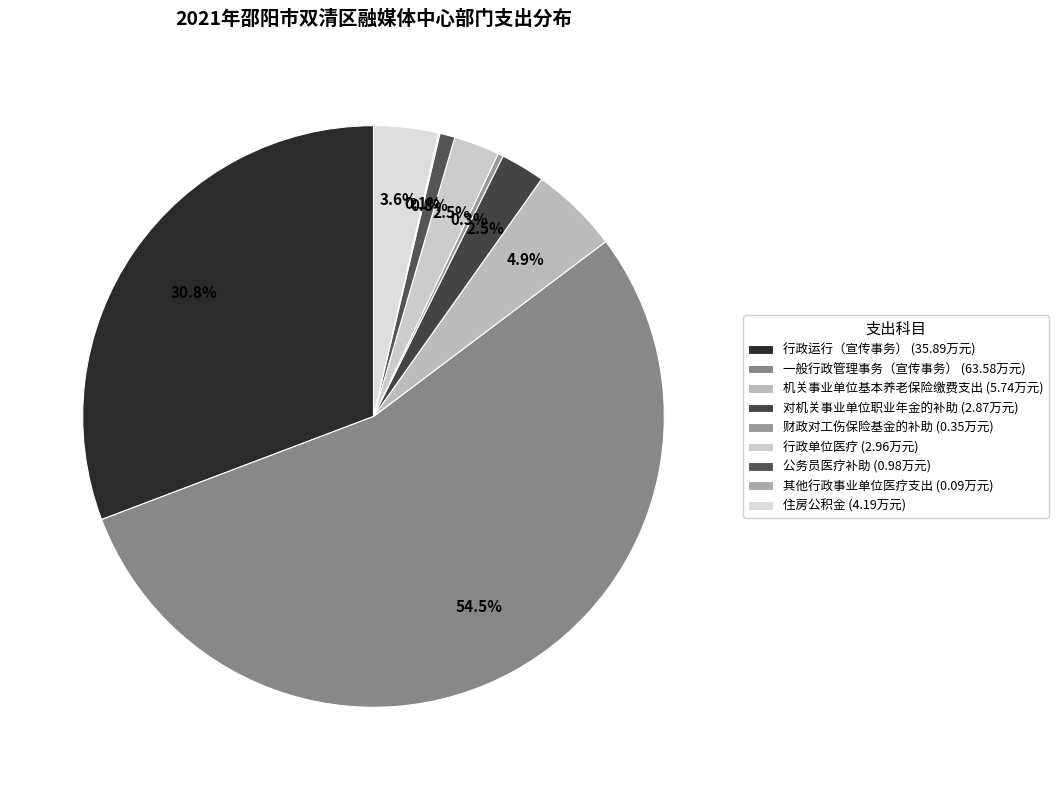

Does 一般行政管理事务（宣传事务） represent more than half of the total?

Yes